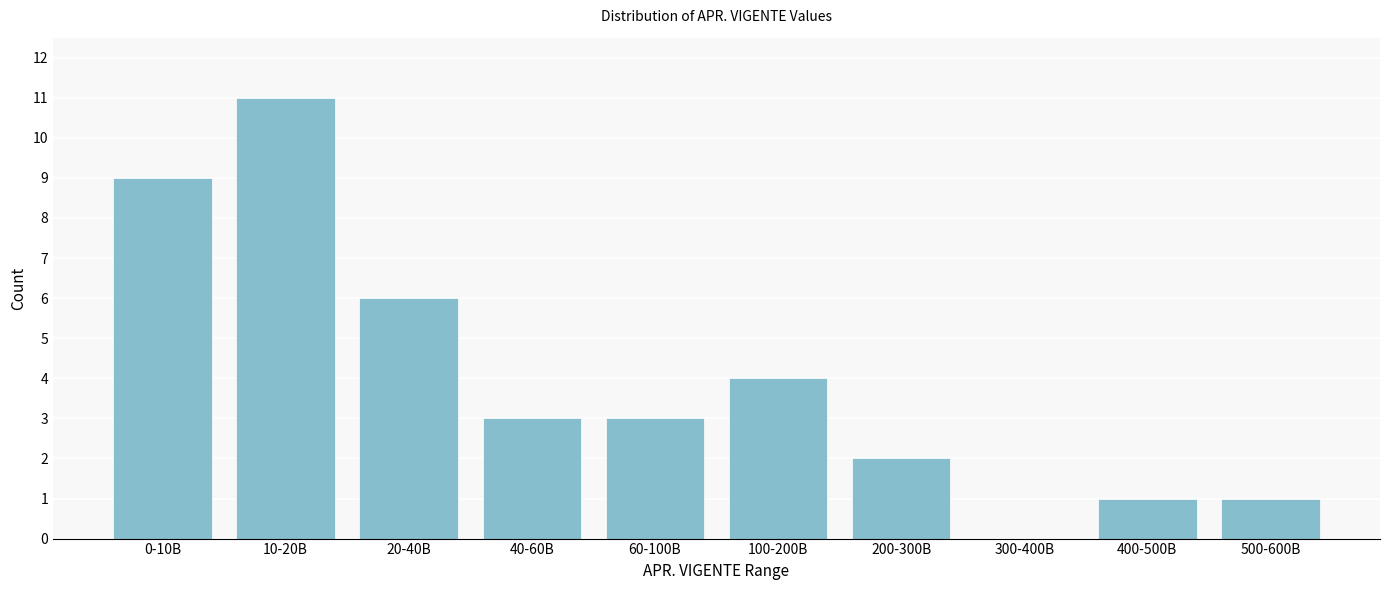

Reading right to left, what are all the values shown in this chart?

500-600B=1	400-500B=1	300-400B=0	200-300B=2	100-200B=4	60-100B=3	40-60B=3	20-40B=6	10-20B=11	0-10B=9